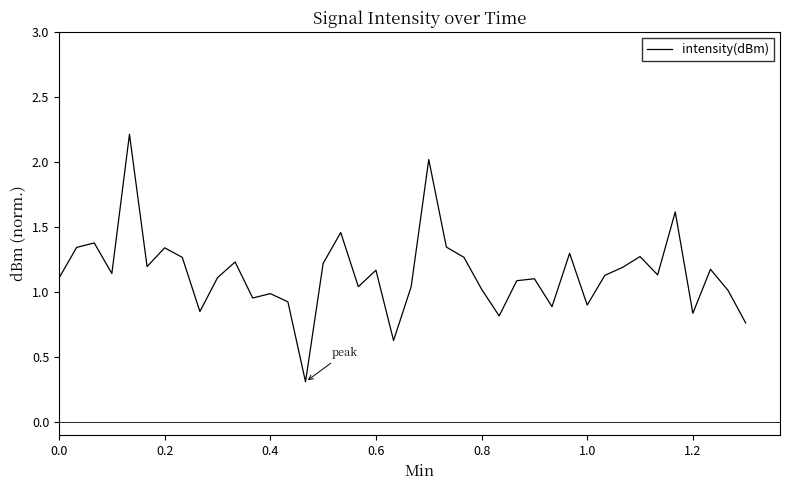

What is the greatest value displayed?

2.2